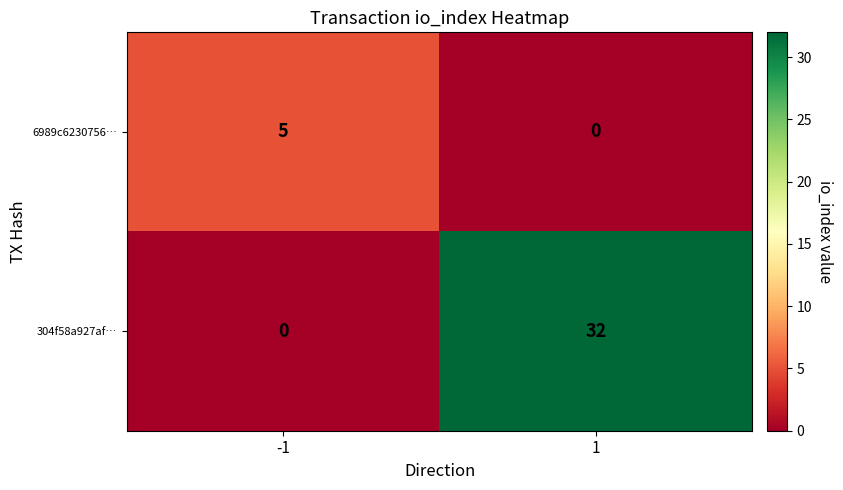

What is the total value across all series at 1?

32